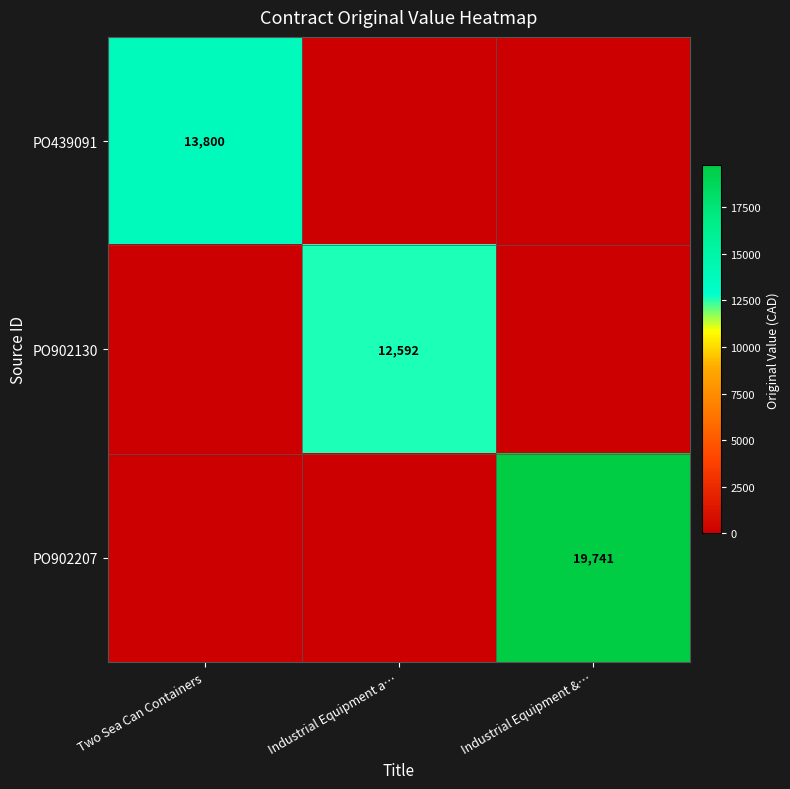

Is it true that PO902130 equals 12592 at Industrial Equipment a…?

True